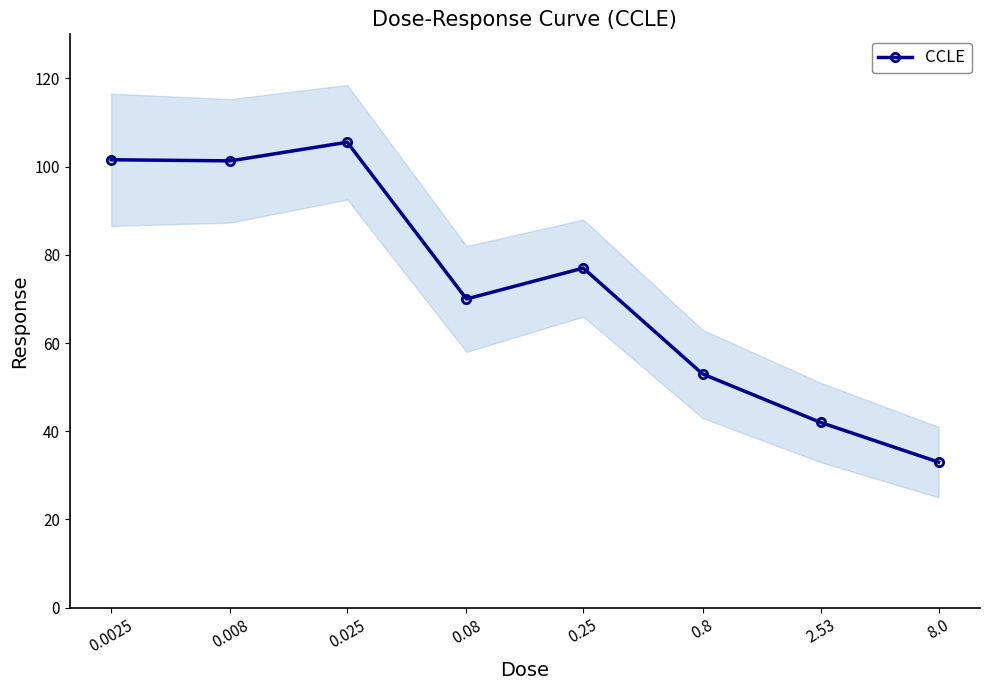

Between 2.53 and 0.8, which is larger?

0.8